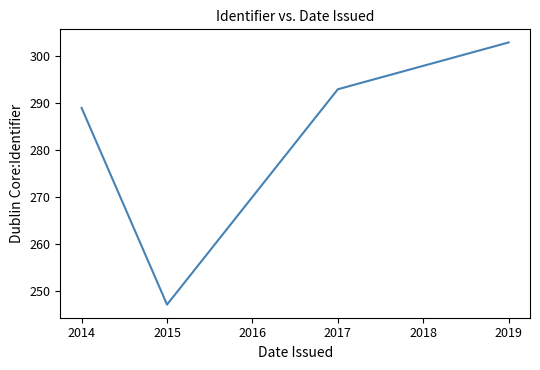

At which category does the data reach its first local valley?

2015